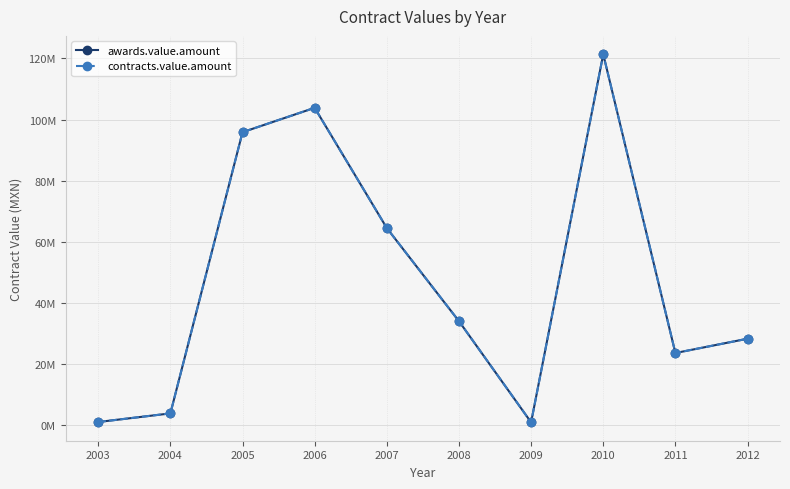

What is the sum of the awards.value.amount values at 2006 and 2003?

104910353.5